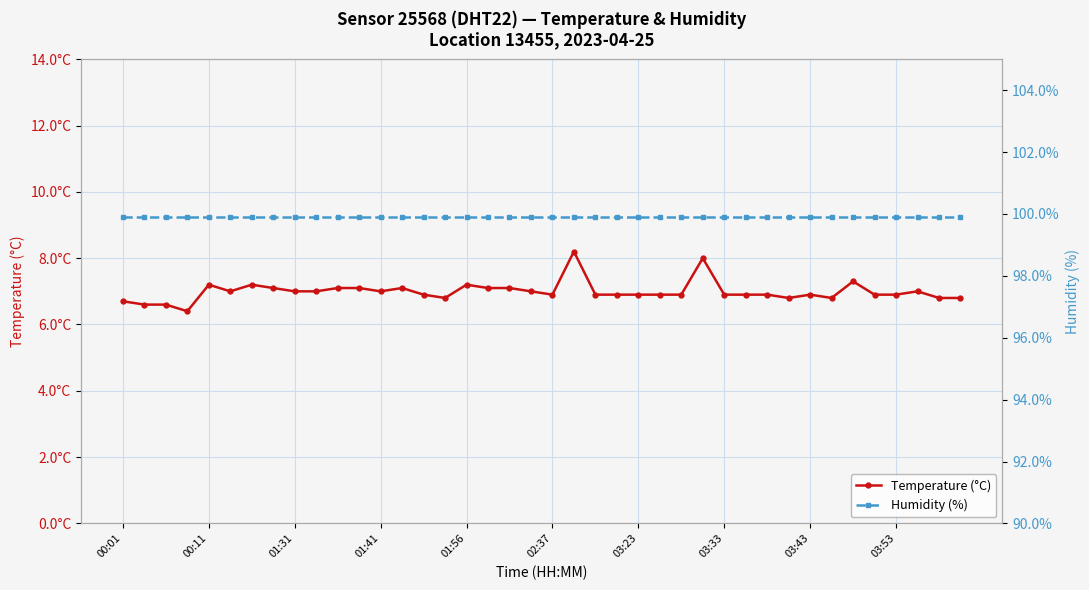

At which label is Temperature (°C) closest to 7?

02:37